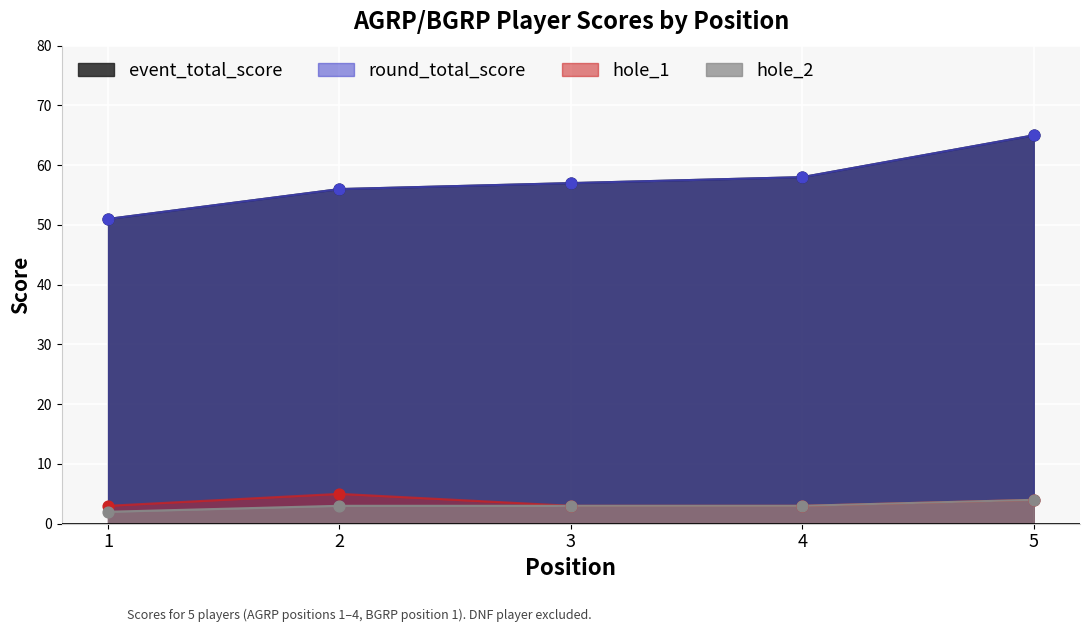

At which category is the sum across all series the highest?

5